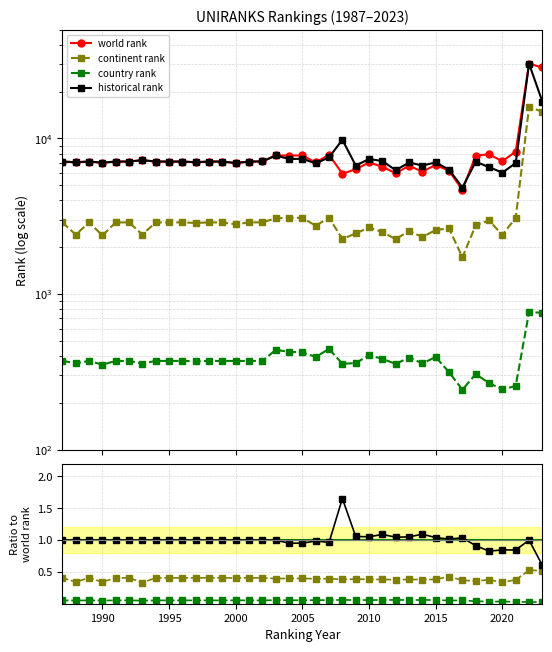

What is the sum of all continent rank values?

125775.0